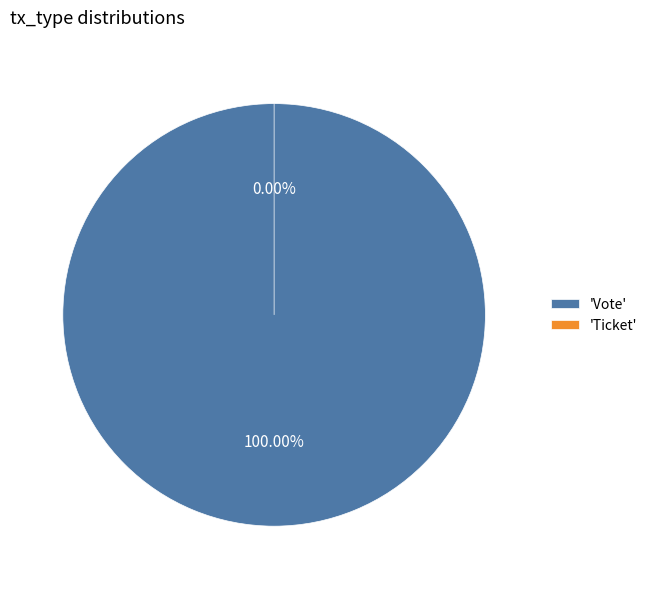

To the nearest percent, what is the difference between the Vote and Ticket slice percentages?

100%